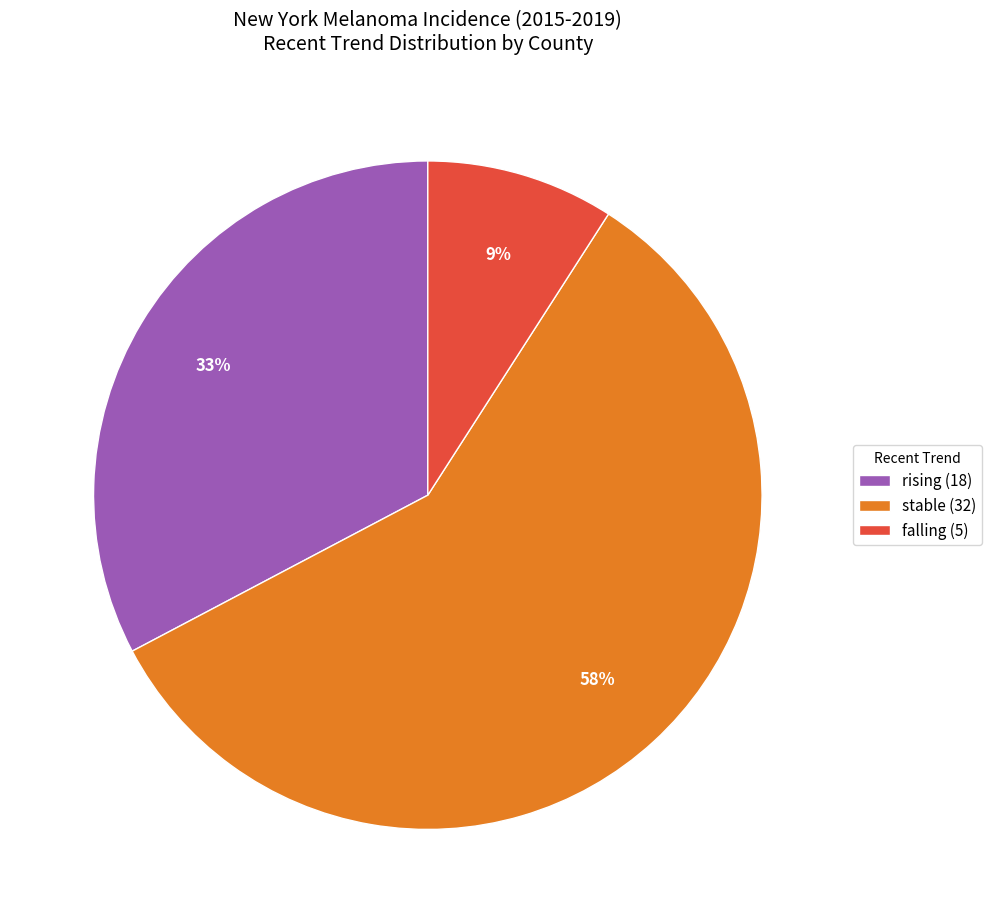

To the nearest percent, what percentage of the pie is rising?

33%